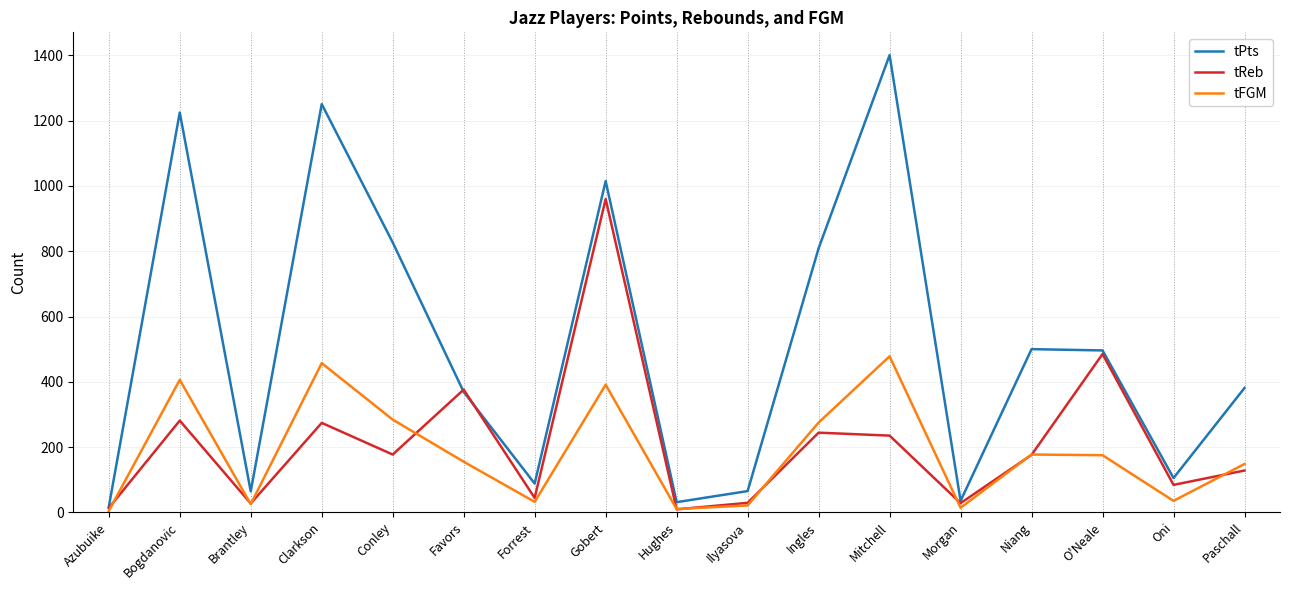

How many lines are shown in the chart?

3